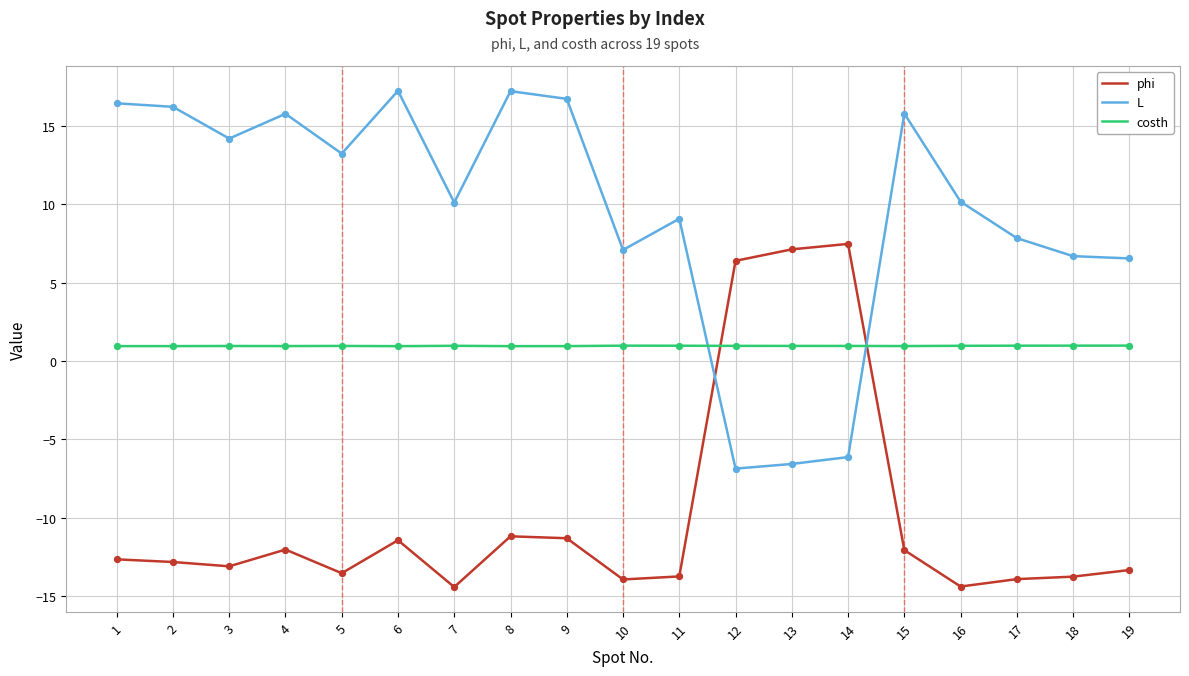

At how many categories does at least one series exceed 11?

9